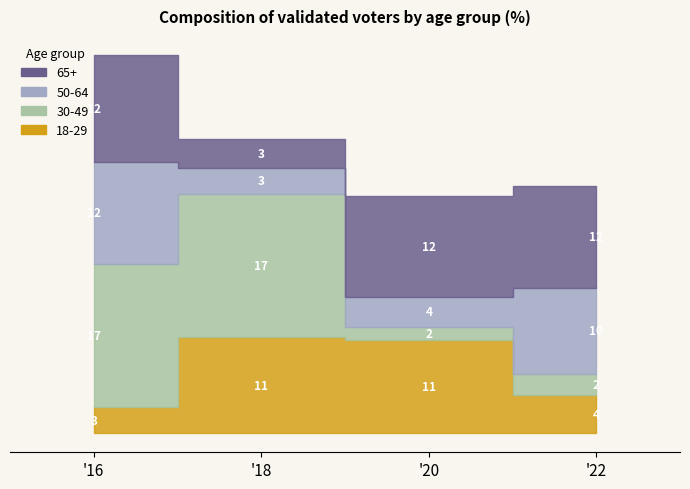

How many intersections are there between 18-29 and 65+?

2